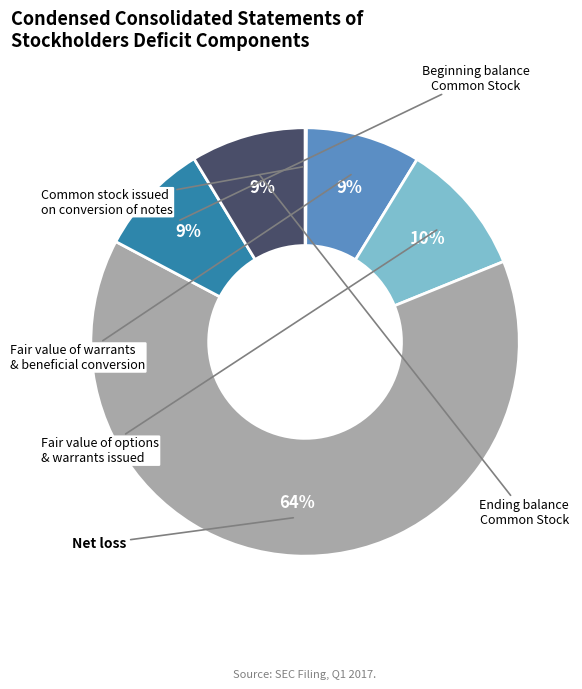

Is there any slice that represents more than half of the pie?

Yes